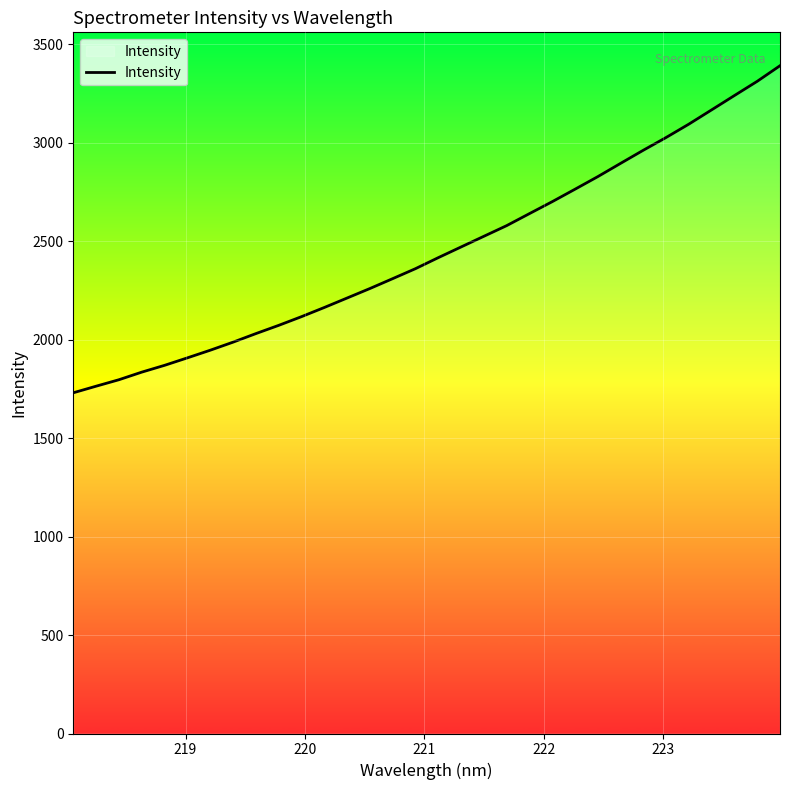

What is the greatest value displayed?

3390.2